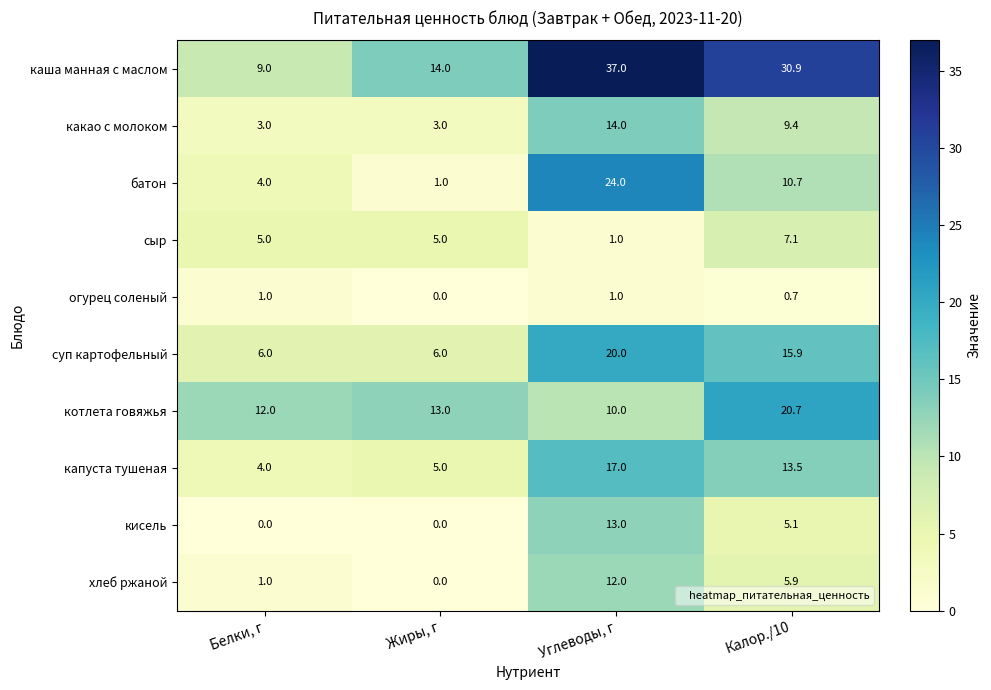

Which category has the highest value in the котлета говяжья series?

Калор./10